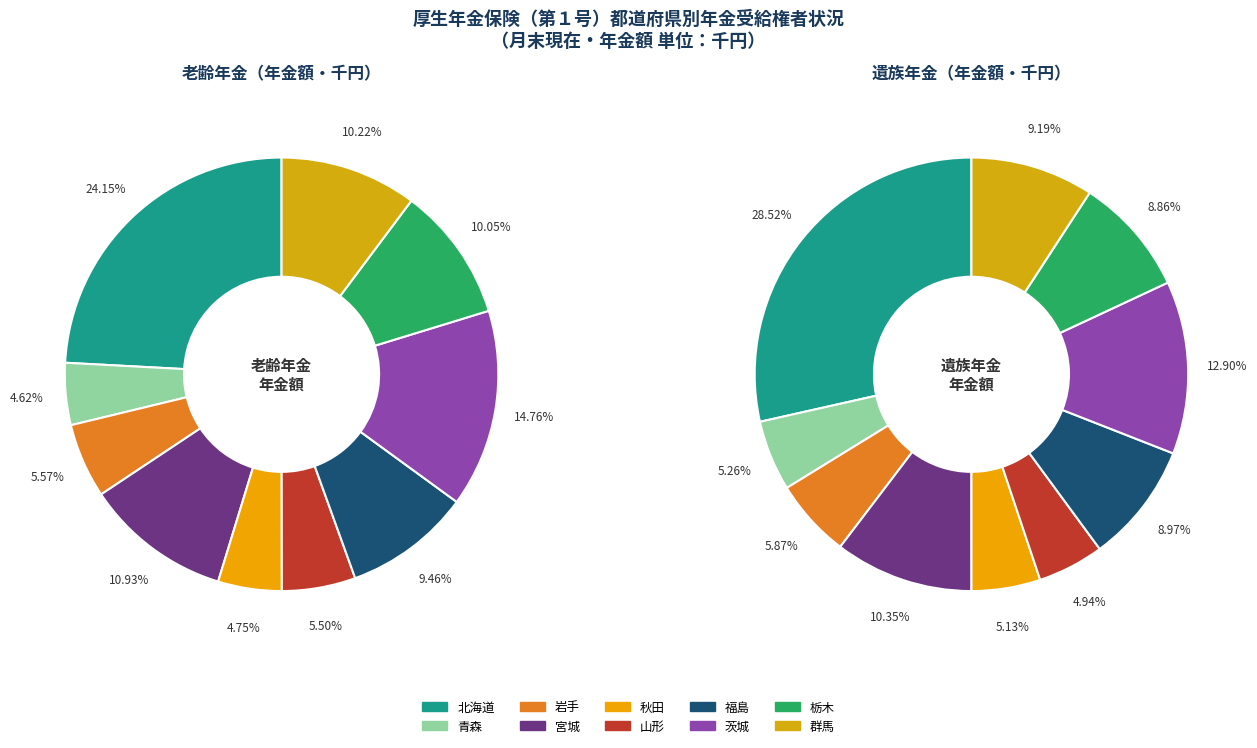

How many segments does this pie chart have?

10